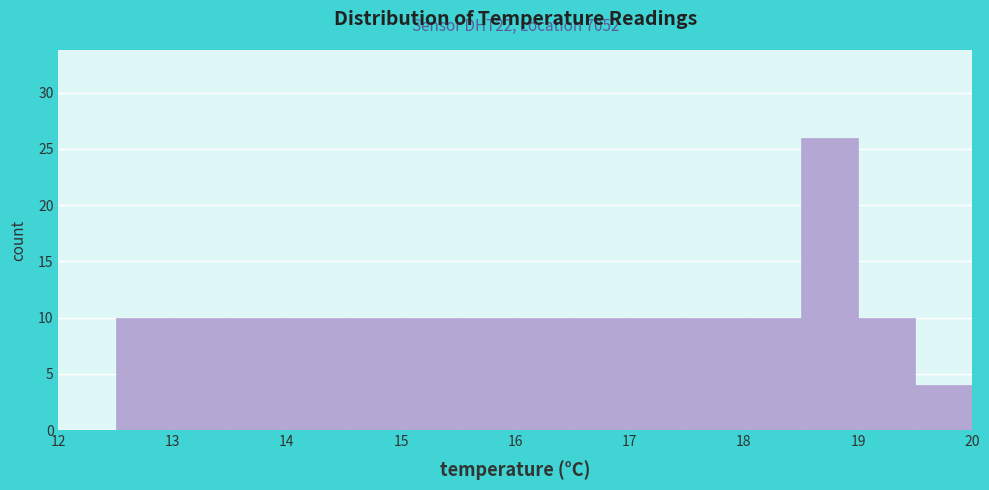

Over which range of the x-axis is the bar tallest?

18.5 to 19.0